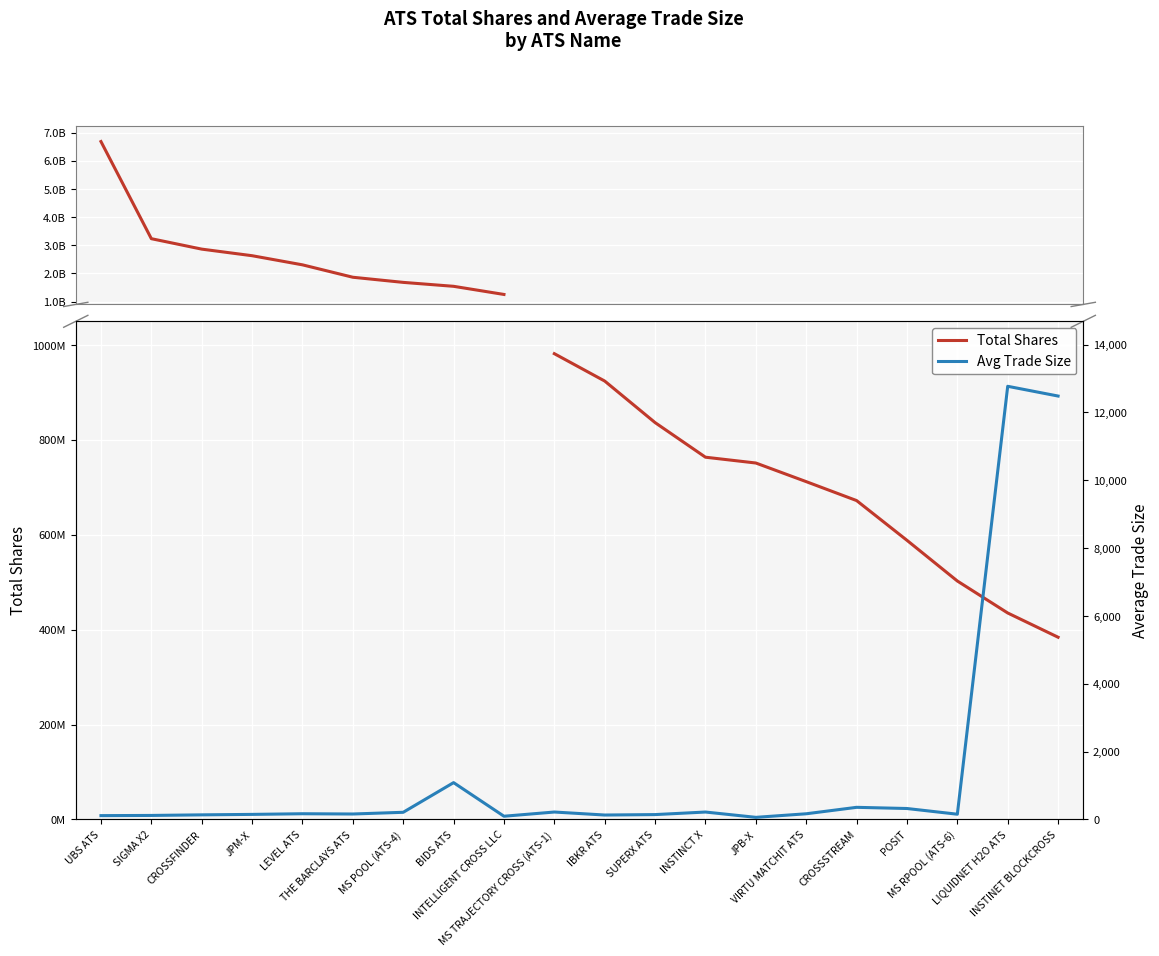

What is the label of the 10th point from the left?

MS TRAJECTORY CROSS (ATS-1)